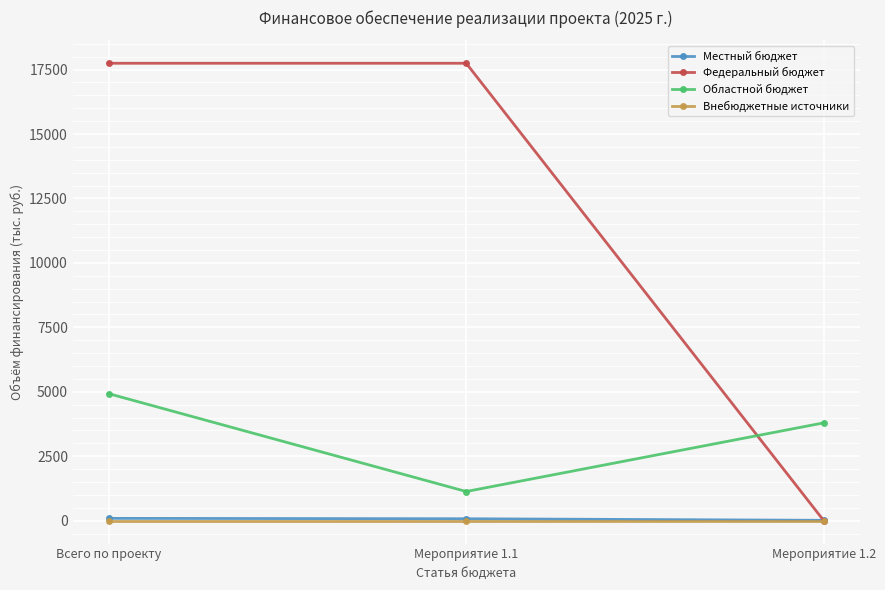

How many values in the Федеральный бюджет series are below 17745?

1